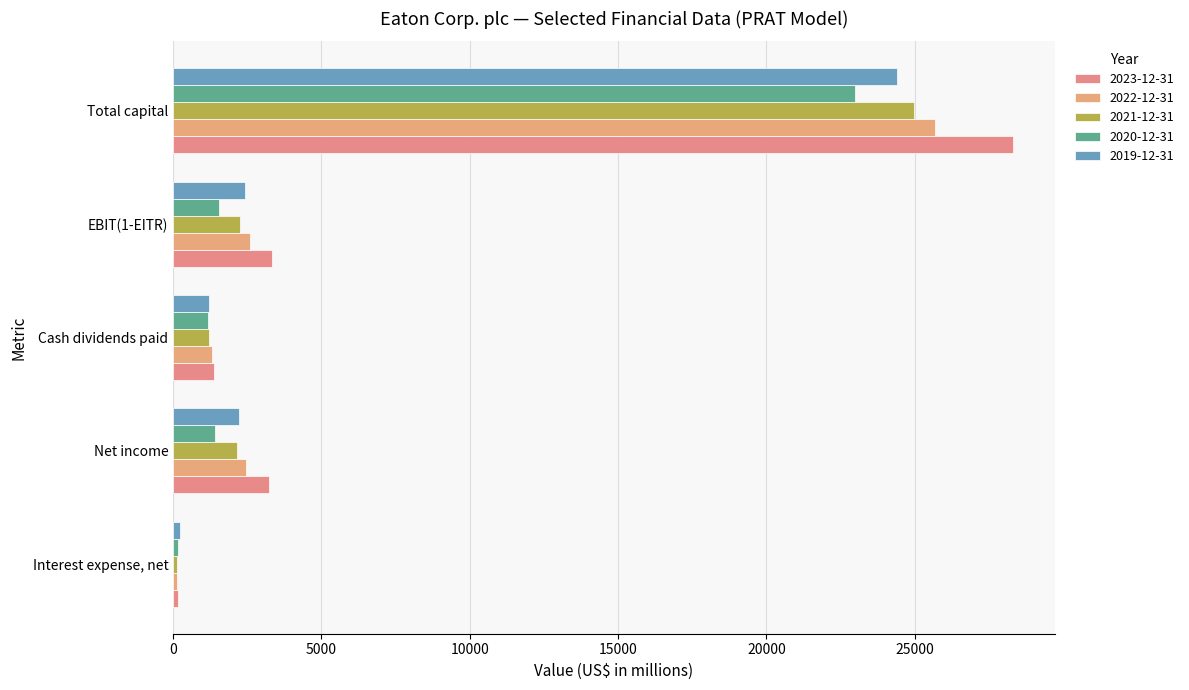

Which series has the largest range (max minus min)?

2023-12-31